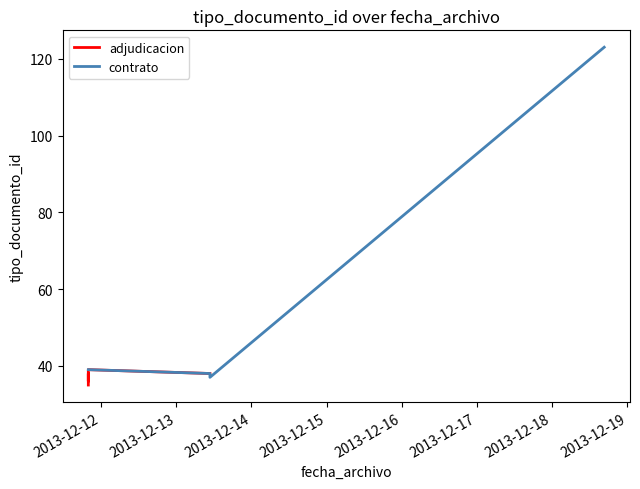

Reading right to left, extract all data points from this chart.

2013-12-13 10:46:42=37	2013-12-18 16:37:30=123	2013-12-11 19:57:36=39	2013-12-11 19:57:36=36	2013-12-11 19:57:36=38	2013-12-13 10:46:42=38	2013-12-11 19:57:36=35